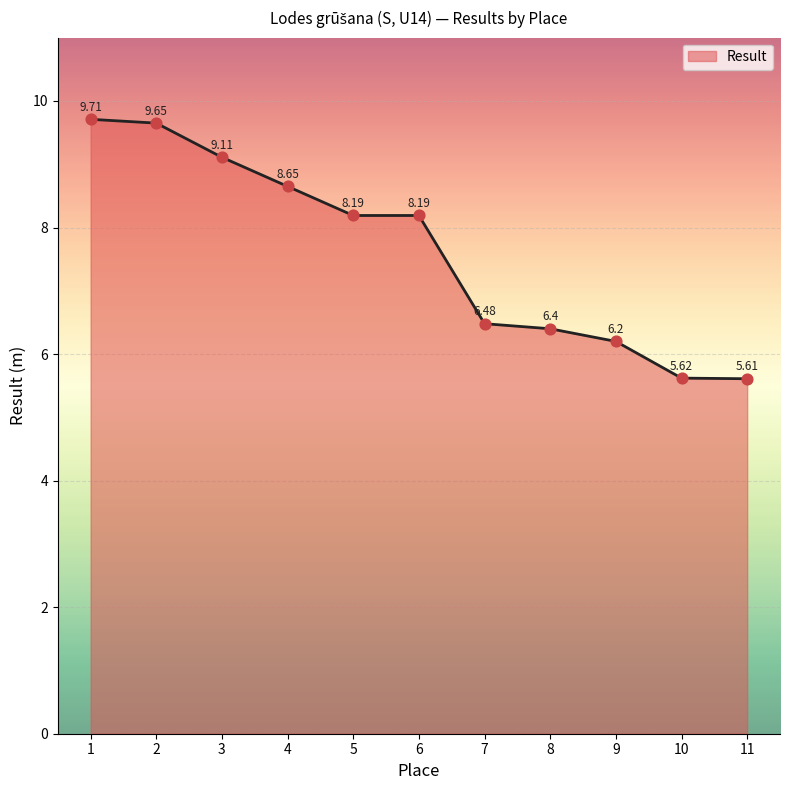

What is the change in value from 5 to 9?

-2.0